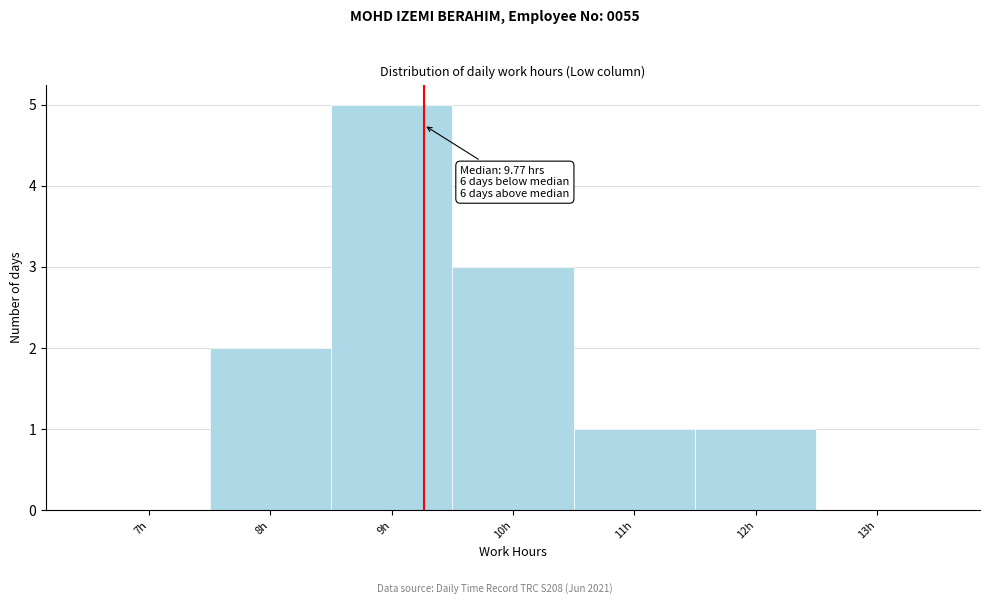

Reading right to left, transcribe all the data shown in this chart.

13h=0	12h=1	11h=1	10h=3	9h=5	8h=2	7h=0